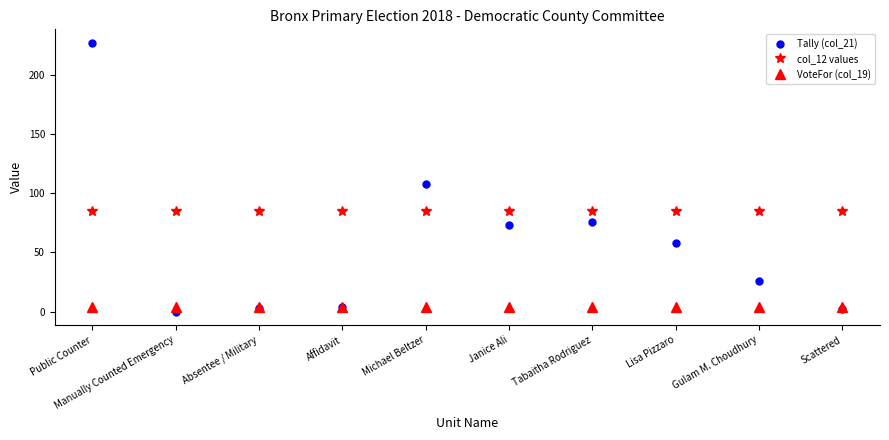

At which category is the sum across all series the highest?

Public Counter